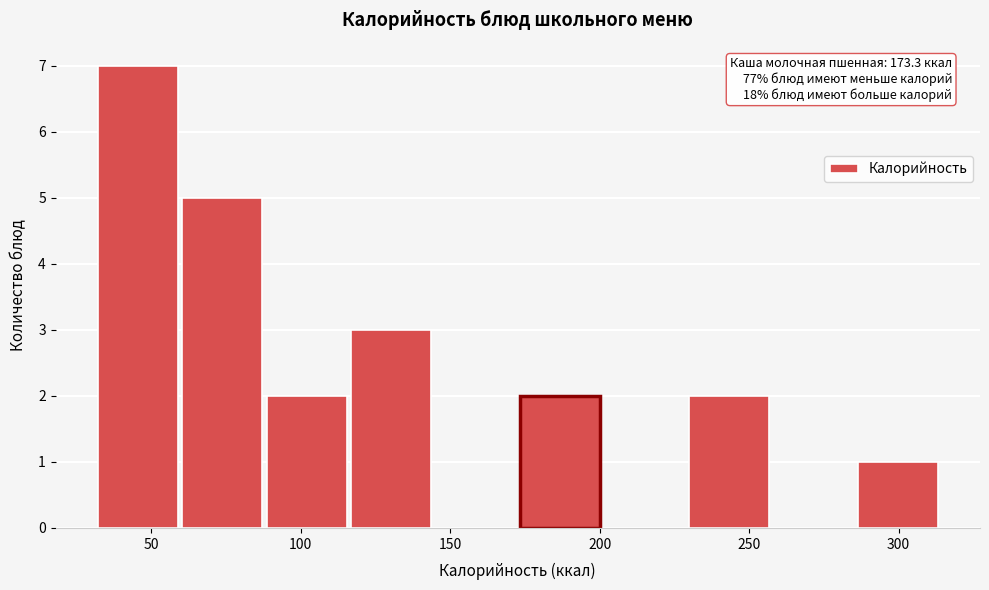

Over which range of the x-axis is the bar tallest?

30 to 60